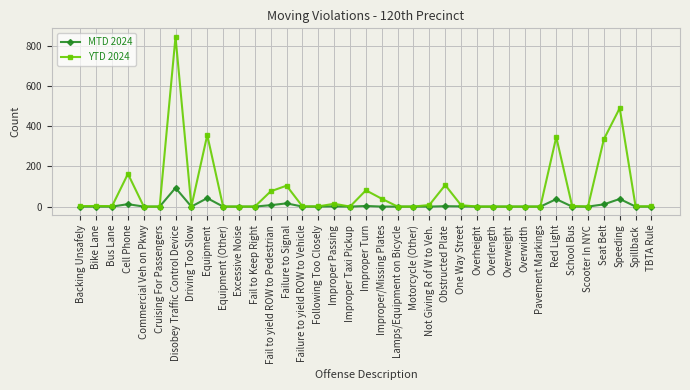

What is the difference between the maximum and minimum values in the YTD 2024 series?

845